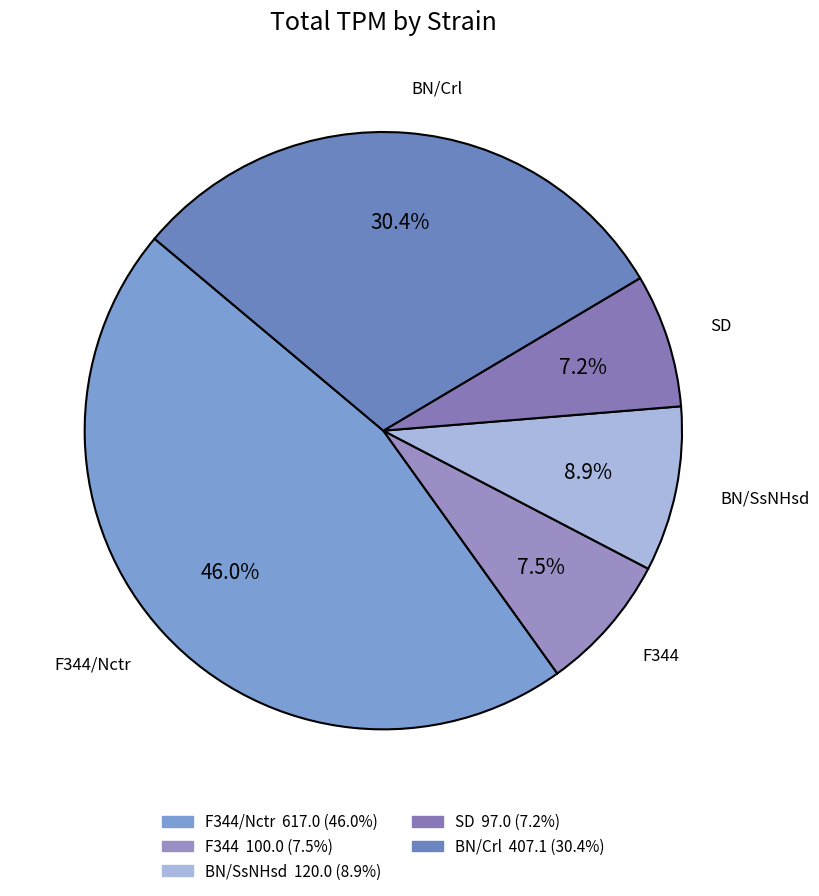

To the nearest percent, what is the difference between the largest and smallest slice percentages?

39%